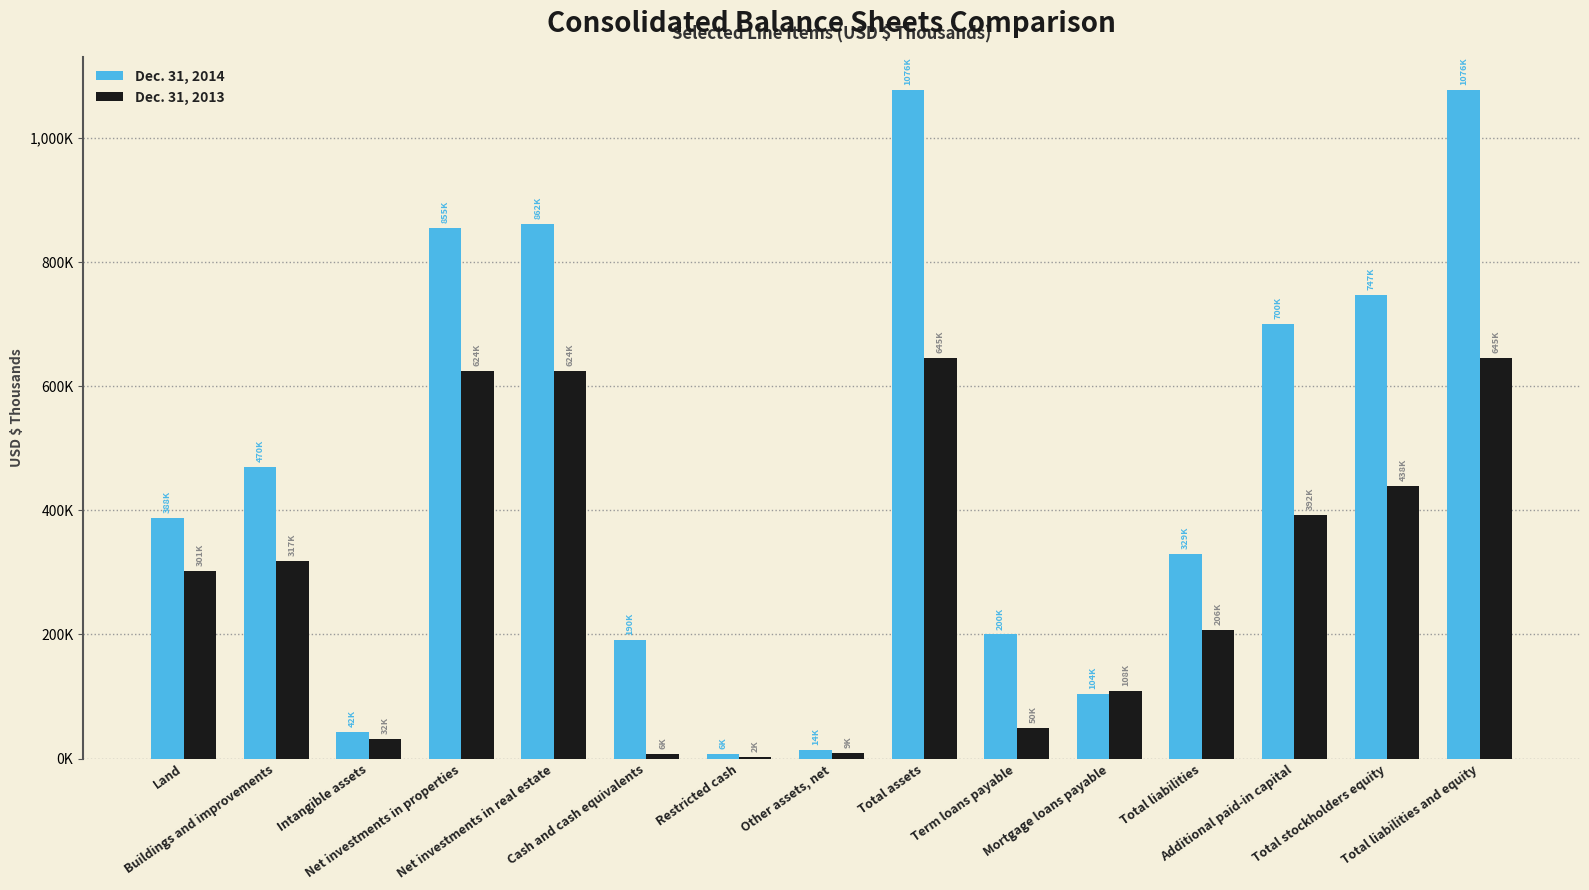

Which category has the highest value across all series?

Total assets